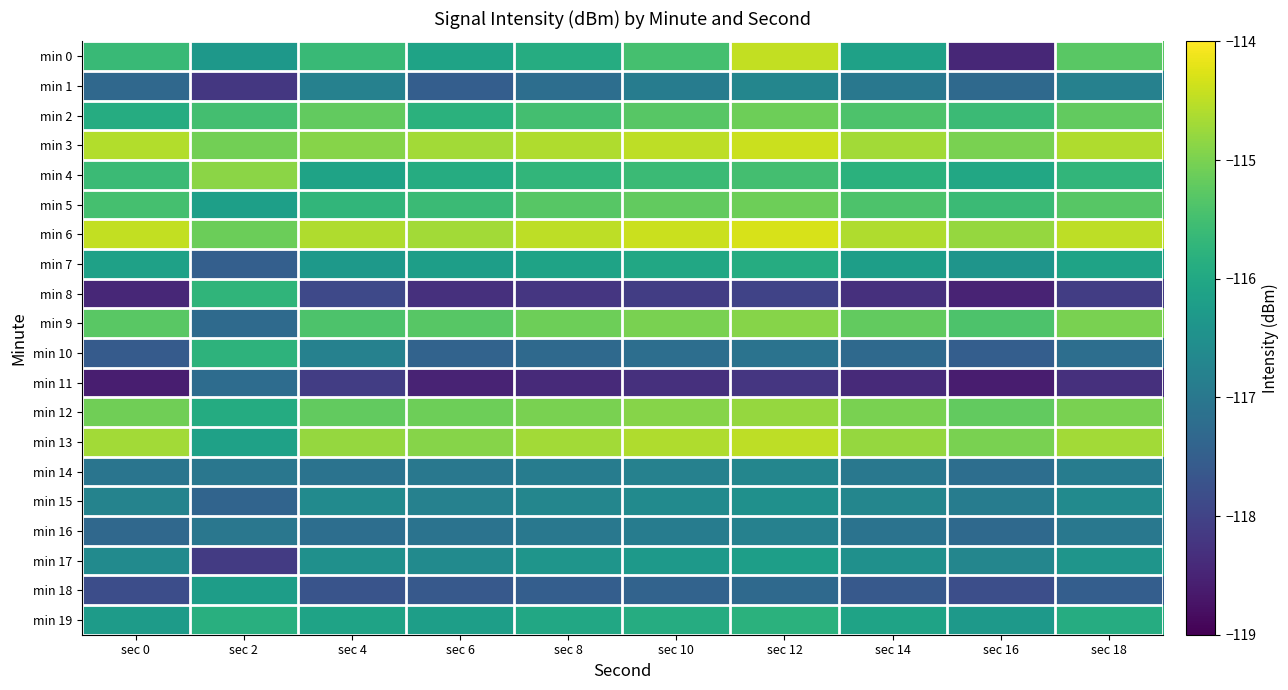

Which series changed the most between sec 0 and sec 16?

min 0